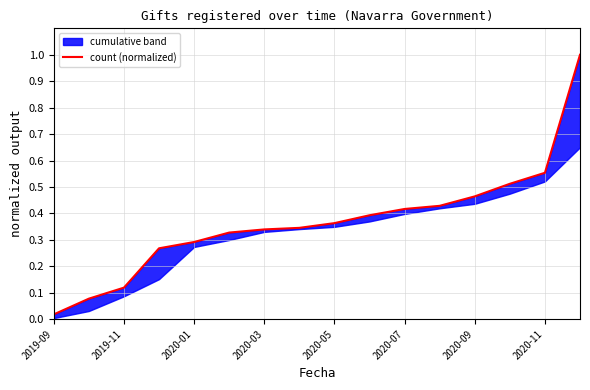

What is the sum of all values?

5.9